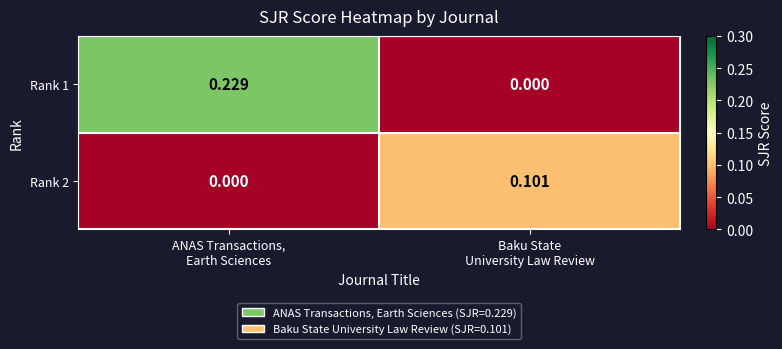

Rank the series by their maximum value, from highest to lowest.

Rank 1, Rank 2